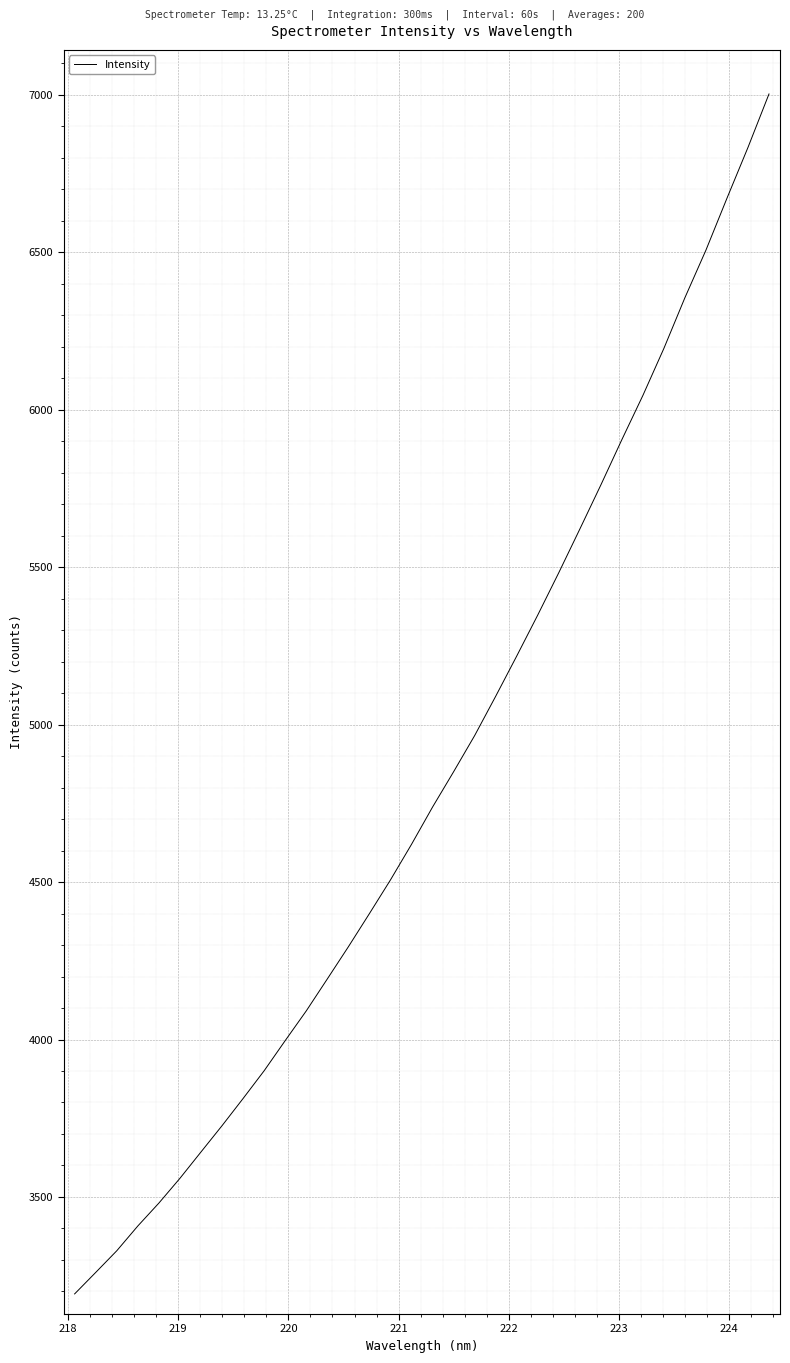

What is the greatest value displayed?

7002.5